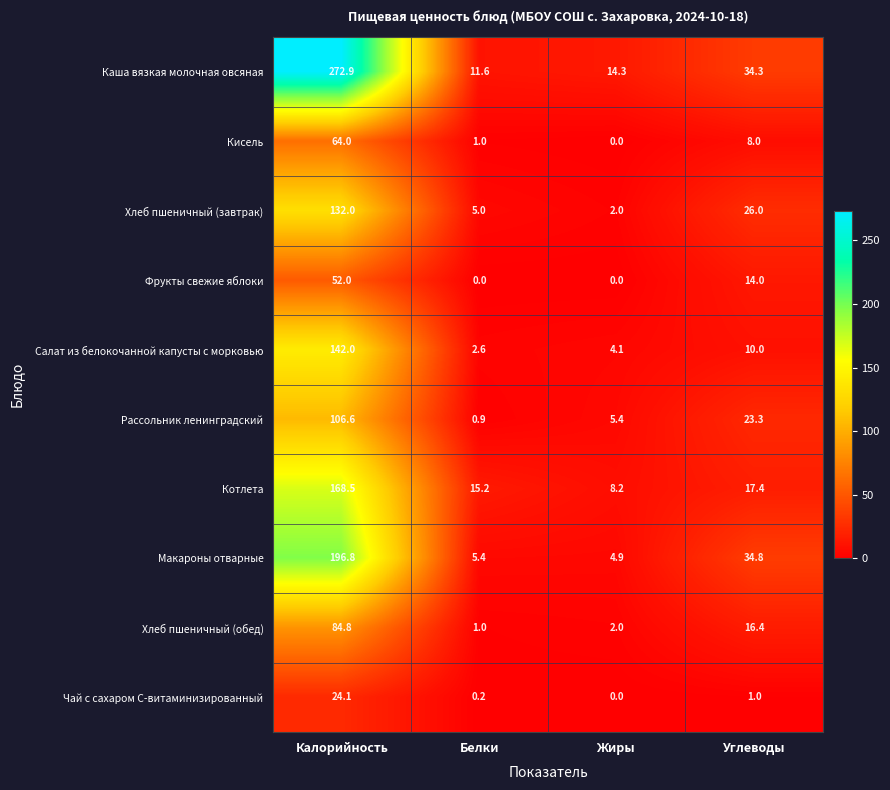

Which series has the largest total across all categories?

Каша вязкая молочная овсяная